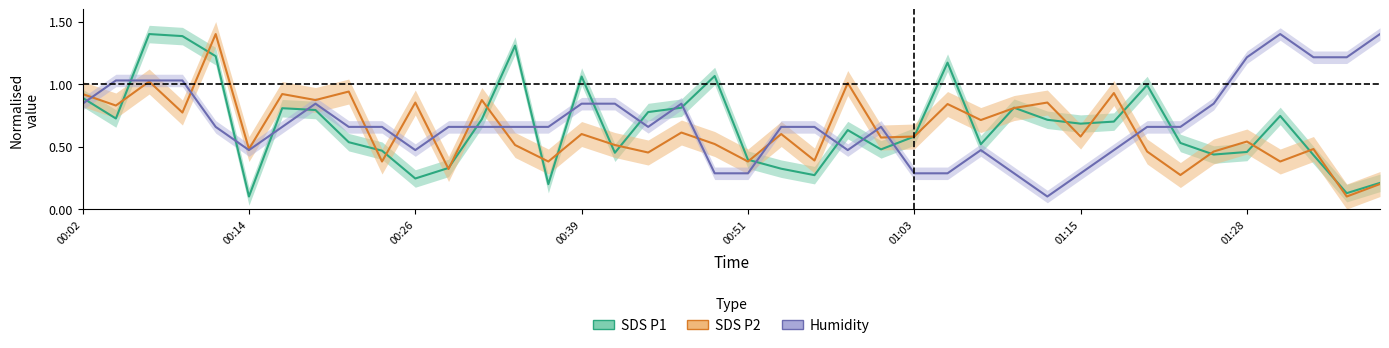

Reading right to left, extract all data points from this chart.

SDS_P1: 0.2	0.1	0.4	0.7	0.5	0.4	0.5	1.0	0.7	0.7	0.7	0.8	0.5	1.2	0.6	0.5	0.6	0.3	0.3	0.4	1.1	0.8	0.8	0.5	1.1	0.2	1.3	0.7	0.3	0.2	0.5	0.5	0.8	0.8	0.1	1.2	1.4	1.4	0.7	0.9
SDS_P2: 0.2	0.1	0.5	0.4	0.5	0.5	0.3	0.5	0.9	0.6	0.9	0.8	0.7	0.8	0.6	0.6	1.0	0.4	0.6	0.4	0.5	0.6	0.5	0.5	0.6	0.4	0.5	0.9	0.3	0.9	0.4	0.9	0.9	0.9	0.5	1.4	0.8	1.0	0.8	0.9
Humidity: 1.4	1.2	1.2	1.4	1.2	0.8	0.7	0.7	0.5	0.3	0.1	0.3	0.5	0.3	0.3	0.7	0.5	0.7	0.7	0.3	0.3	0.8	0.7	0.8	0.8	0.7	0.7	0.7	0.7	0.5	0.7	0.7	0.8	0.7	0.5	0.7	1.0	1.0	1.0	0.8